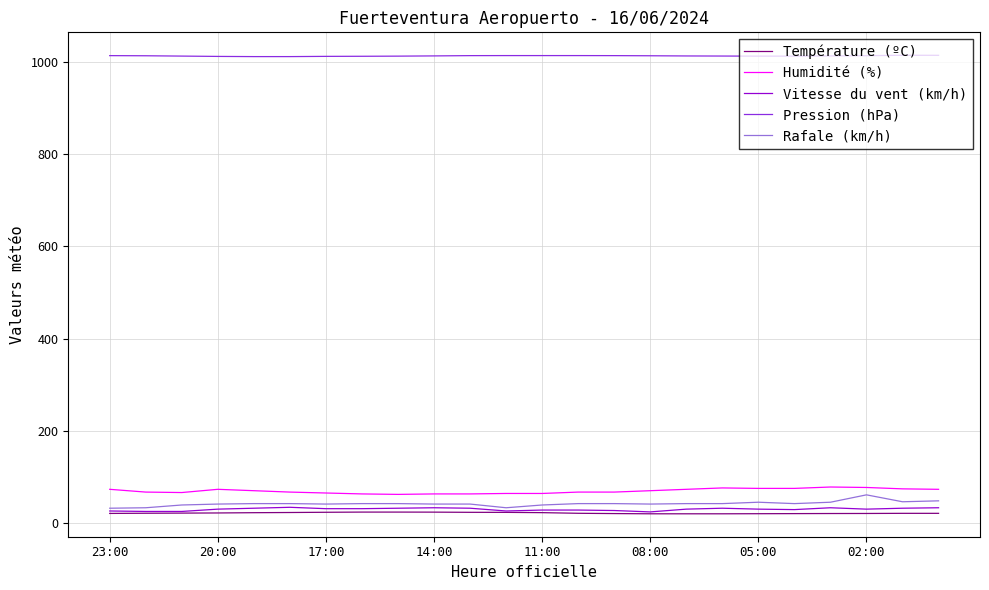

What is the lowest value of the Rafale (km/h) series?

32.0